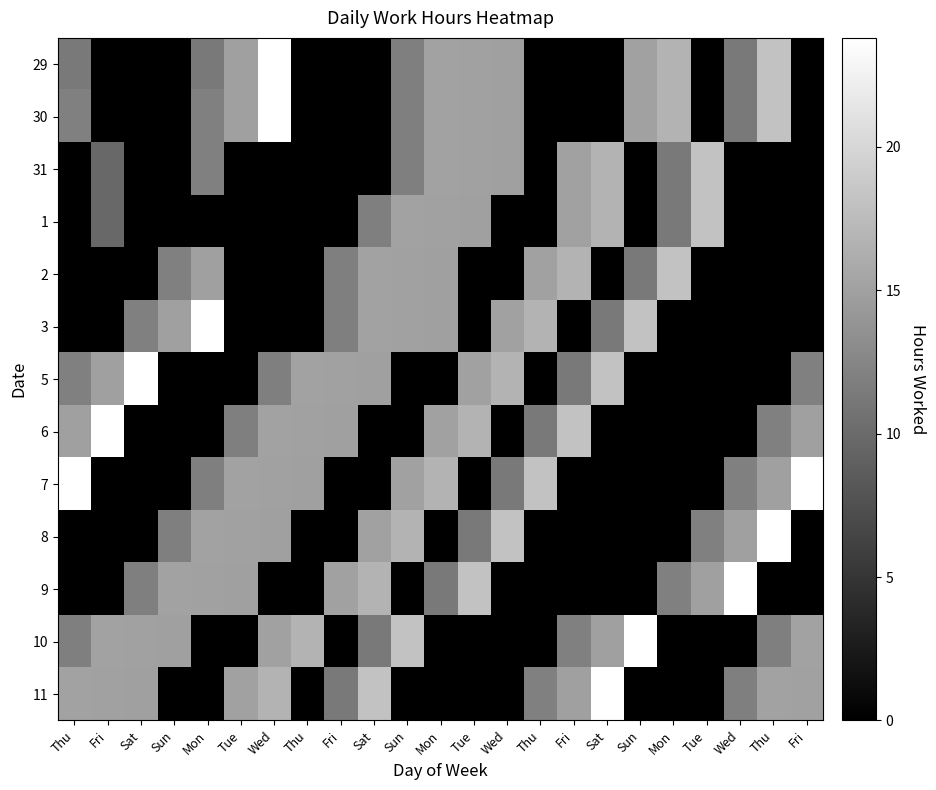

Reading left to right, list all the values displayed in this chart.

29: Thu=11.4	Fri=0.0	Sat=0.0	Sun=0.0	Mon=11.4	Tue=14.9	Wed=23.8	Thu=0.0	Fri=0.0	Sat=0.0	Sun=11.9	Mon=15.1	Tue=15.0	Wed=14.9	Thu=0.0	Fri=0.0	Sat=0.0	Sun=15.0	Mon=16.8	Tue=0.0	Wed=11.3	Thu=18.0	Fri=0.0
30: Thu=11.9	Fri=0.0	Sat=0.0	Sun=0.0	Mon=11.9	Tue=14.9	Wed=23.8	Thu=0.0	Fri=0.0	Sat=0.0	Sun=11.9	Mon=15.1	Tue=15.0	Wed=14.9	Thu=0.0	Fri=0.0	Sat=0.0	Sun=15.0	Mon=16.8	Tue=0.0	Wed=11.3	Thu=18.0	Fri=0.0
31: Thu=0.0	Fri=9.7	Sat=0.0	Sun=0.0	Mon=11.9	Tue=0.0	Wed=0.0	Thu=0.0	Fri=0.0	Sat=0.0	Sun=11.9	Mon=15.1	Tue=15.0	Wed=14.9	Thu=0.0	Fri=15.0	Sat=16.8	Sun=0.0	Mon=11.3	Tue=18.0	Wed=0.0	Thu=0.0	Fri=0.0
1: Thu=0.0	Fri=9.7	Sat=0.0	Sun=0.0	Mon=0.0	Tue=0.0	Wed=0.0	Thu=0.0	Fri=0.0	Sat=11.9	Sun=15.1	Mon=15.0	Tue=14.9	Wed=0.0	Thu=0.0	Fri=15.0	Sat=16.8	Sun=0.0	Mon=11.3	Tue=18.0	Wed=0.0	Thu=0.0	Fri=0.0
2: Thu=0.0	Fri=0.0	Sat=0.0	Sun=11.9	Mon=14.9	Tue=0.0	Wed=0.0	Thu=0.0	Fri=11.9	Sat=15.1	Sun=15.0	Mon=14.9	Tue=0.0	Wed=0.0	Thu=15.0	Fri=16.8	Sat=0.0	Sun=11.3	Mon=18.0	Tue=0.0	Wed=0.0	Thu=0.0	Fri=0.0
3: Thu=0.0	Fri=0.0	Sat=11.9	Sun=14.9	Mon=23.8	Tue=0.0	Wed=0.0	Thu=0.0	Fri=11.9	Sat=15.1	Sun=15.0	Mon=14.9	Tue=0.0	Wed=15.0	Thu=16.8	Fri=0.0	Sat=11.3	Sun=18.0	Mon=0.0	Tue=0.0	Wed=0.0	Thu=0.0	Fri=0.0
5: Thu=11.9	Fri=14.9	Sat=23.8	Sun=0.0	Mon=0.0	Tue=0.0	Wed=11.9	Thu=15.1	Fri=15.0	Sat=14.9	Sun=0.0	Mon=0.0	Tue=15.0	Wed=16.8	Thu=0.0	Fri=11.3	Sat=18.0	Sun=0.0	Mon=0.0	Tue=0.0	Wed=0.0	Thu=0.0	Fri=11.9
6: Thu=14.9	Fri=23.8	Sat=0.0	Sun=0.0	Mon=0.0	Tue=11.9	Wed=15.1	Thu=15.0	Fri=14.9	Sat=0.0	Sun=0.0	Mon=15.0	Tue=16.8	Wed=0.0	Thu=11.3	Fri=18.0	Sat=0.0	Sun=0.0	Mon=0.0	Tue=0.0	Wed=0.0	Thu=11.9	Fri=14.9
7: Thu=23.8	Fri=0.0	Sat=0.0	Sun=0.0	Mon=11.9	Tue=15.1	Wed=15.0	Thu=14.9	Fri=0.0	Sat=0.0	Sun=15.0	Mon=16.8	Tue=0.0	Wed=11.3	Thu=18.0	Fri=0.0	Sat=0.0	Sun=0.0	Mon=0.0	Tue=0.0	Wed=11.9	Thu=14.9	Fri=23.8
8: Thu=0.0	Fri=0.0	Sat=0.0	Sun=11.9	Mon=15.1	Tue=15.0	Wed=14.9	Thu=0.0	Fri=0.0	Sat=15.0	Sun=16.8	Mon=0.0	Tue=11.3	Wed=18.0	Thu=0.0	Fri=0.0	Sat=0.0	Sun=0.0	Mon=0.0	Tue=11.9	Wed=14.9	Thu=23.8	Fri=0.0
9: Thu=0.0	Fri=0.0	Sat=11.9	Sun=15.1	Mon=15.0	Tue=14.9	Wed=0.0	Thu=0.0	Fri=15.0	Sat=16.8	Sun=0.0	Mon=11.3	Tue=18.0	Wed=0.0	Thu=0.0	Fri=0.0	Sat=0.0	Sun=0.0	Mon=11.9	Tue=14.9	Wed=23.8	Thu=0.0	Fri=0.0
10: Thu=11.9	Fri=15.1	Sat=15.0	Sun=14.9	Mon=0.0	Tue=0.0	Wed=15.0	Thu=16.8	Fri=0.0	Sat=11.3	Sun=18.0	Mon=0.0	Tue=0.0	Wed=0.0	Thu=0.0	Fri=11.9	Sat=14.9	Sun=23.8	Mon=0.0	Tue=0.0	Wed=0.0	Thu=11.9	Fri=15.1
11: Thu=15.1	Fri=15.0	Sat=14.9	Sun=0.0	Mon=0.0	Tue=15.0	Wed=16.8	Thu=0.0	Fri=11.3	Sat=18.0	Sun=0.0	Mon=0.0	Tue=0.0	Wed=0.0	Thu=11.9	Fri=14.9	Sat=23.8	Sun=0.0	Mon=0.0	Tue=0.0	Wed=11.9	Thu=15.1	Fri=15.0